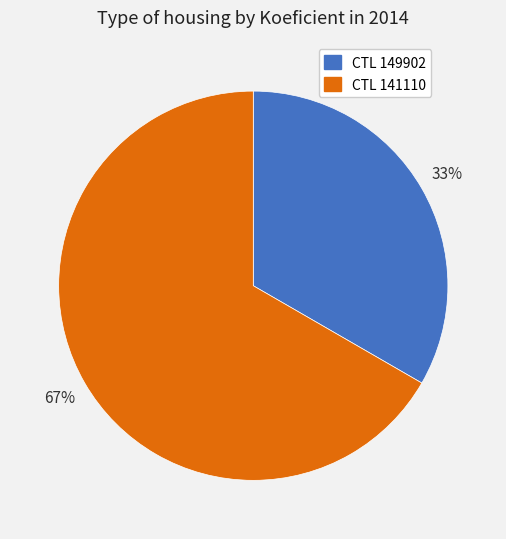

Does any single category account for the majority?

Yes